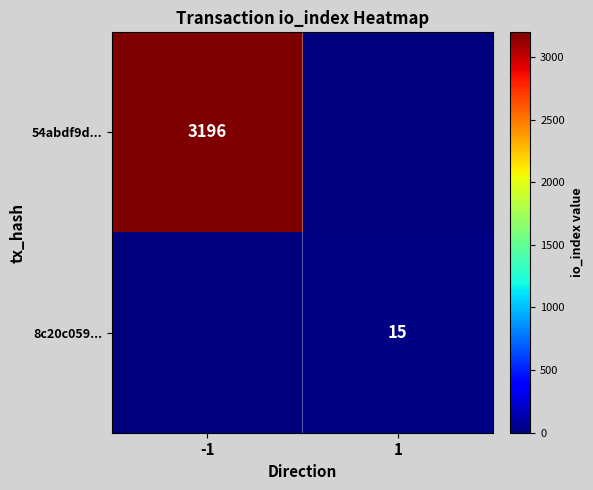

The 8c20c059... series shows 8 at 1. True or false?

False